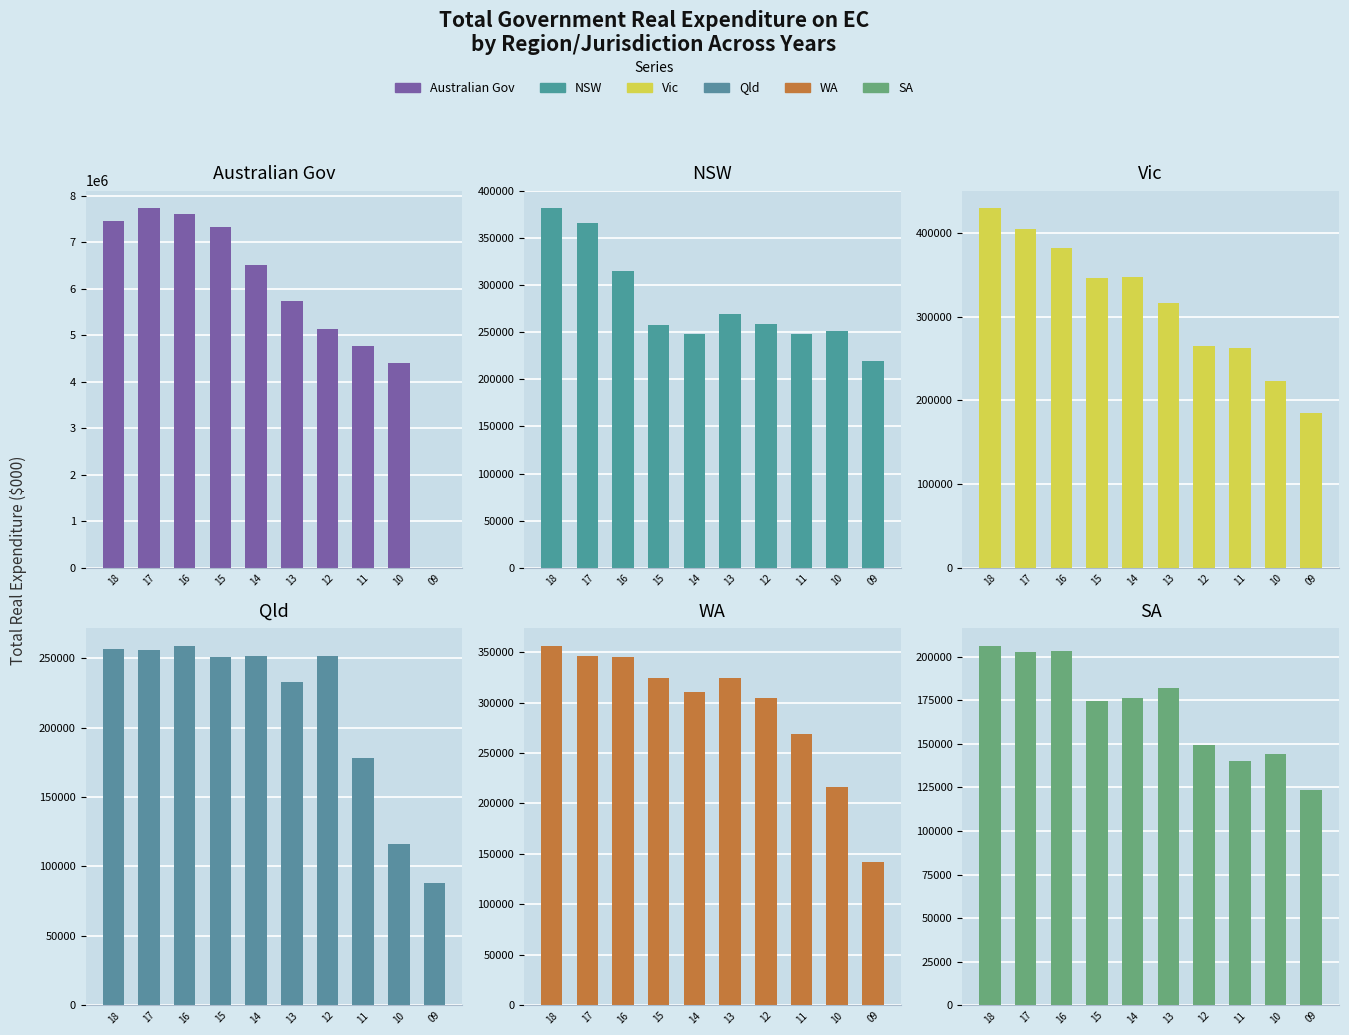

What is the value of the Vic bar at the 6th from the left?

316566.6